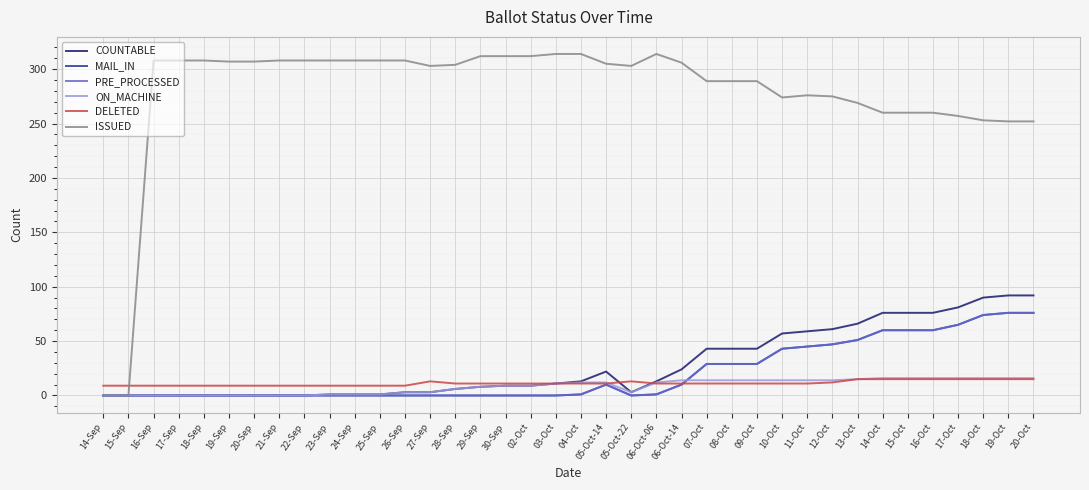

Is this an area chart (filled region under the line)?

No